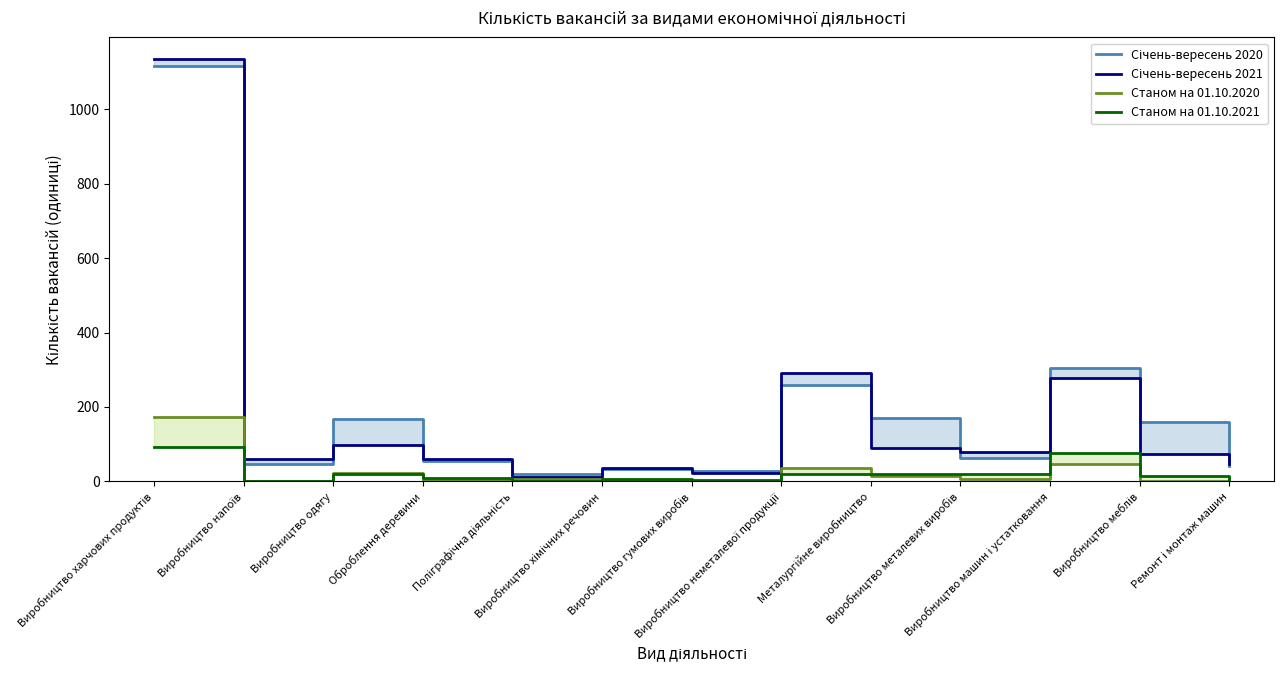

What is the label of the 6th point from the left?

Виробництво хімічних речовин